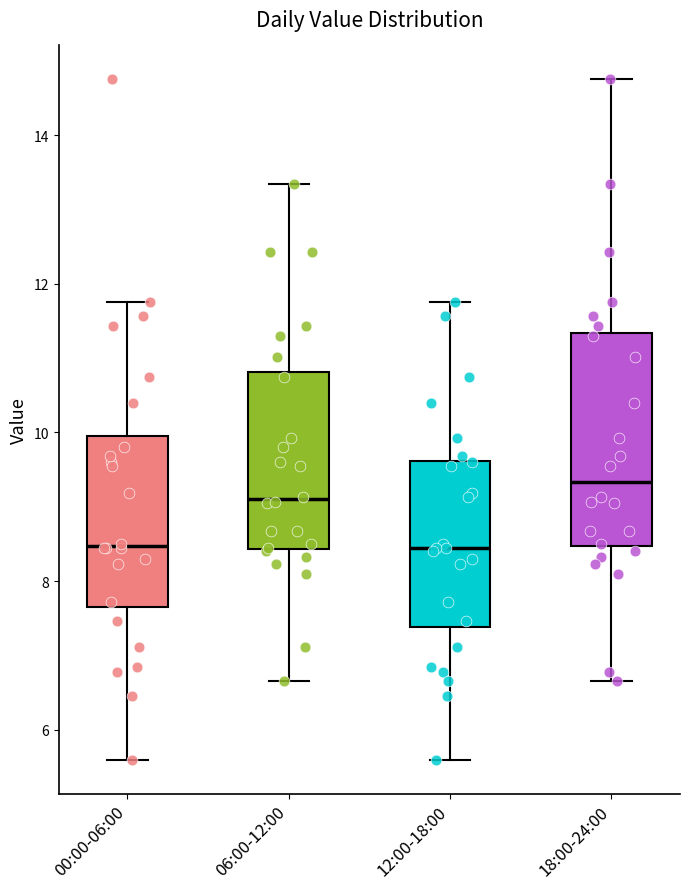

Reading left to right, transcribe this box plot: for each box, give where its median line is, the range the box spans, and where its two whiskers end, as read against the y-axis. The values are not printed on the chart, so give them approximately, as read against the axis.

00:00-06:00: median 8.4, box 7.6 to 10.0, whiskers 5.6 to 11.8
06:00-12:00: median 9.2, box 8.4 to 10.8, whiskers 6.6 to 13.4
12:00-18:00: median 8.4, box 7.4 to 9.6, whiskers 5.6 to 11.8
18:00-24:00: median 9.4, box 8.4 to 11.4, whiskers 6.6 to 14.8